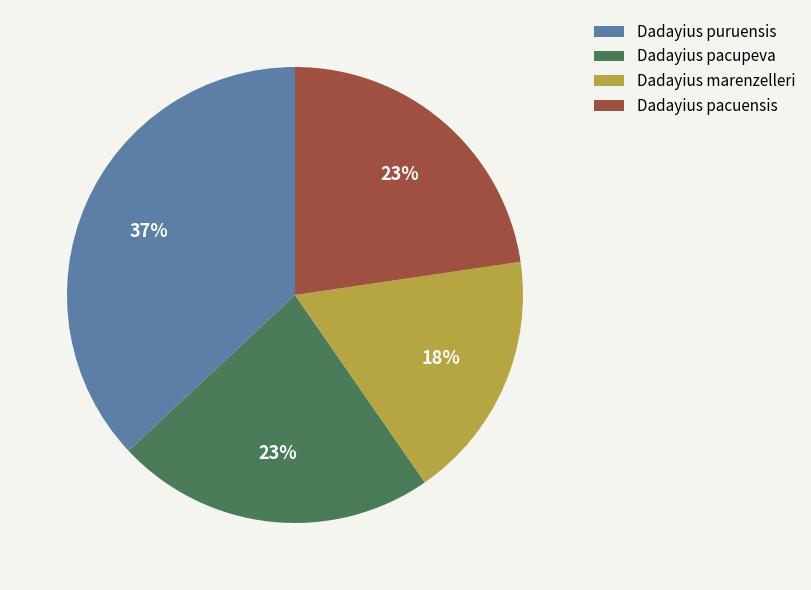

To the nearest percent, what is the average slice percentage?

25%